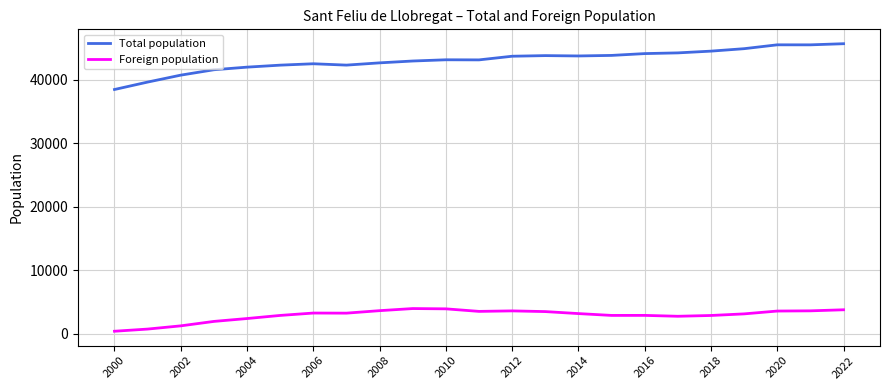

True or false: Foreign population and Total population cross at least once.

False